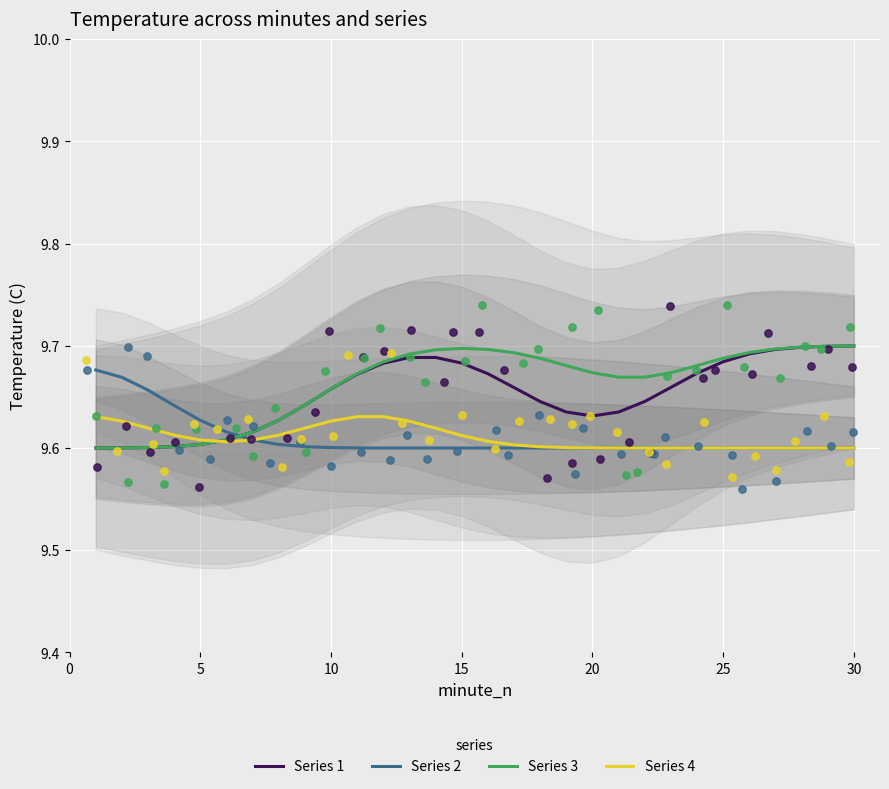

At which category is the sum across all series the highest?

12